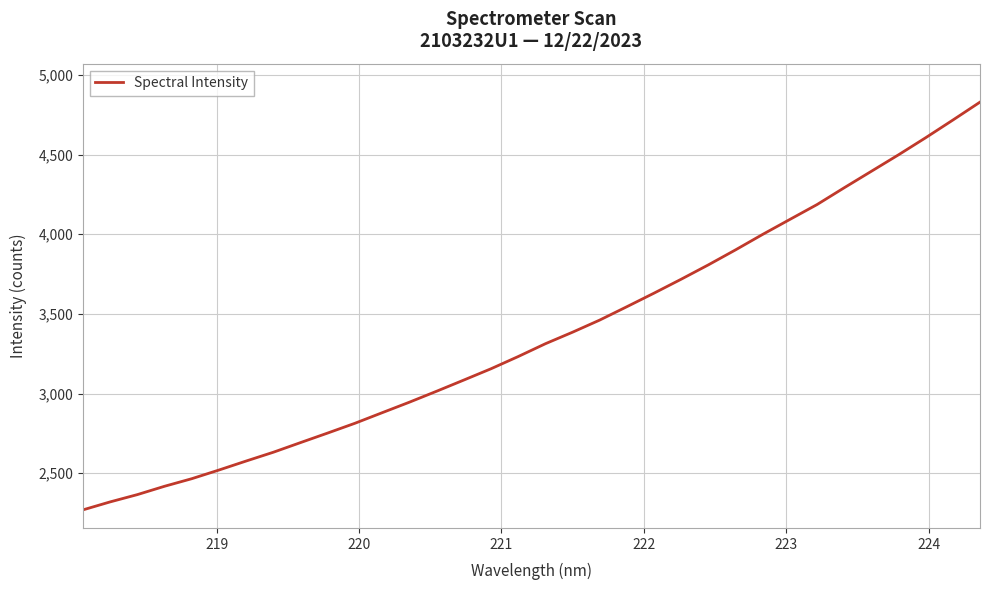

What is the maximum value shown in the chart?

4830.0